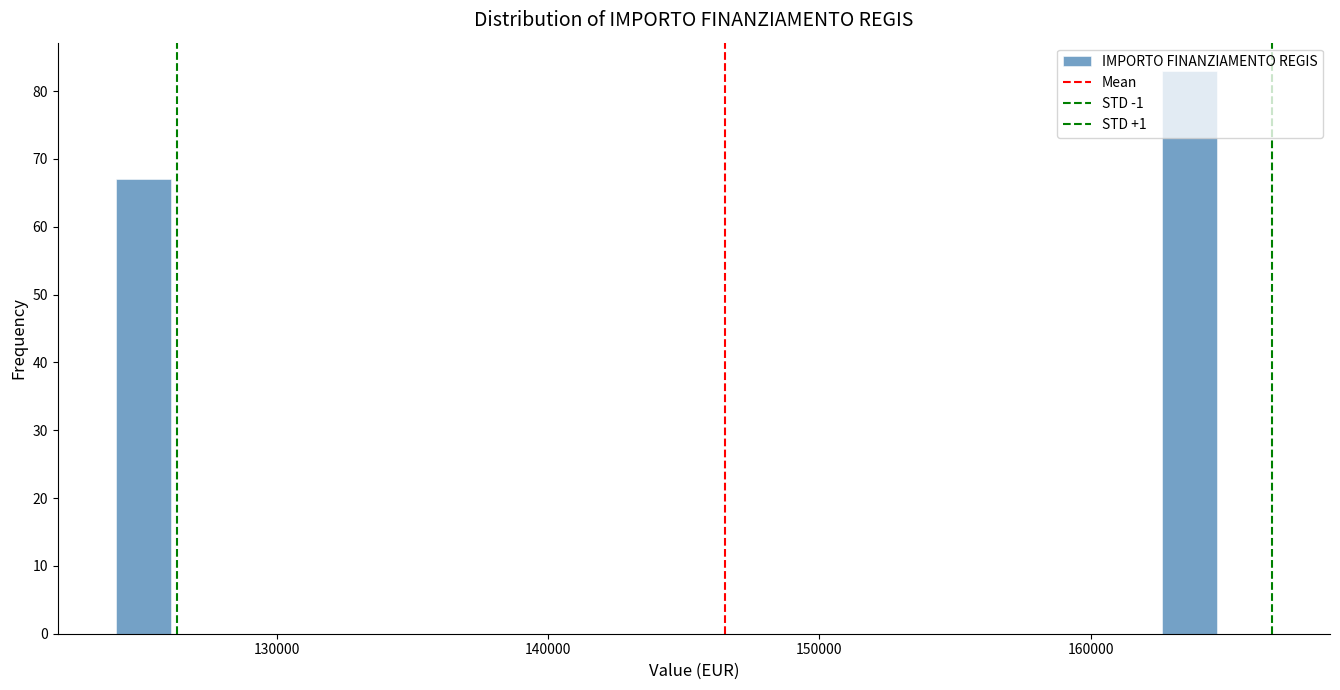

Around what value on the x-axis is the tallest bar? Give the approximate position of its centre, as read against the axis.

164000